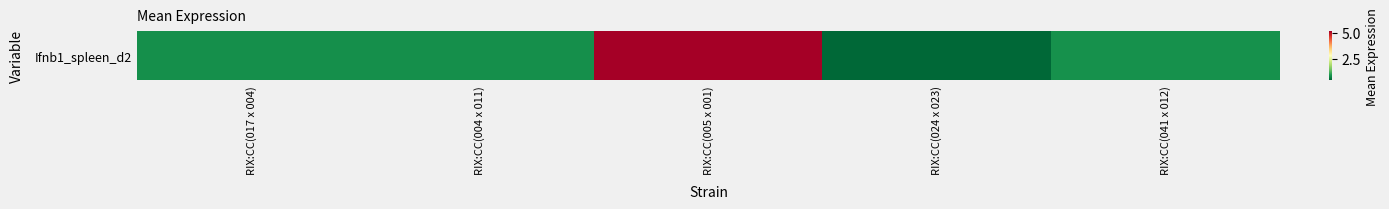

Reading right to left, what are all the values shown in this chart?

0.8	0.4	5.2	0.8	0.8